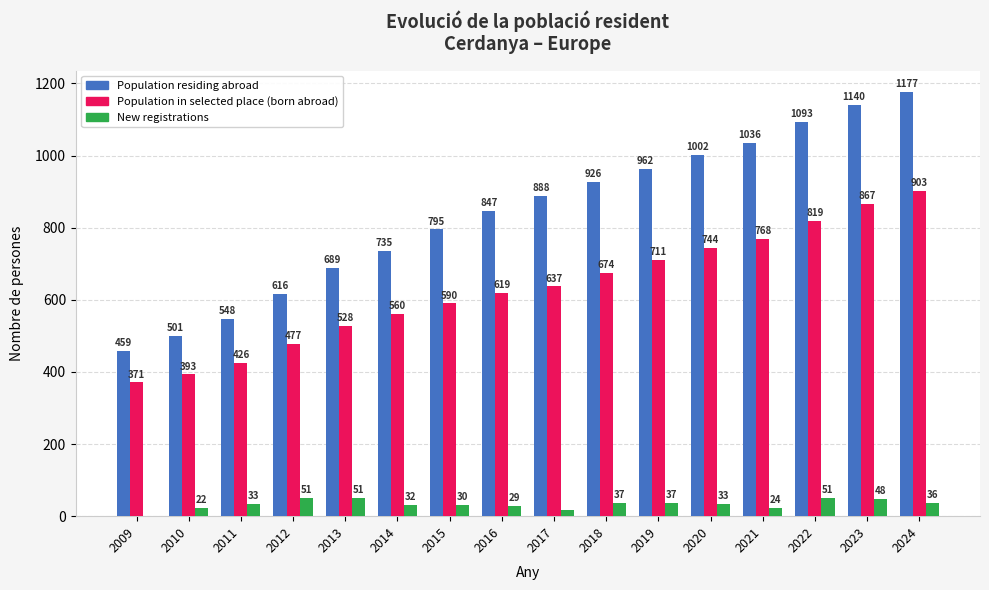

At which label is Population in selected place (born abroad) closest to 637?

2017